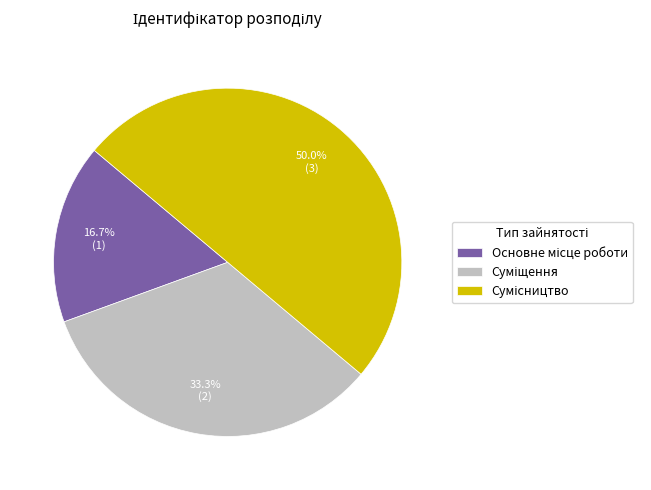

Is there a majority slice in this chart?

No